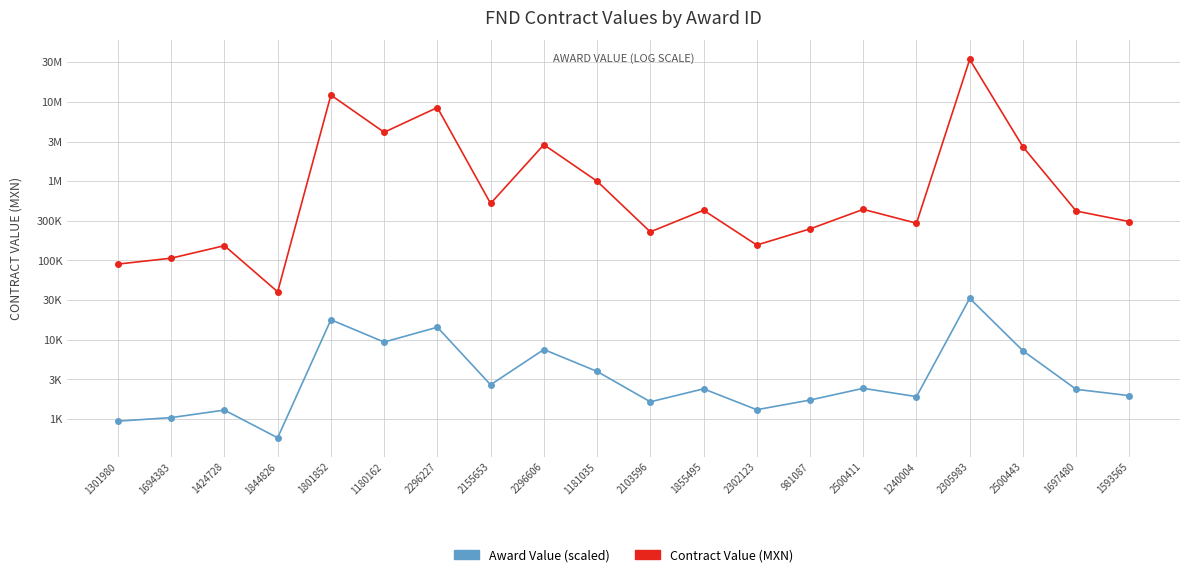

List the series in order of their peak value, lowest first.

Award Value (scaled), Contract Value (MXN)